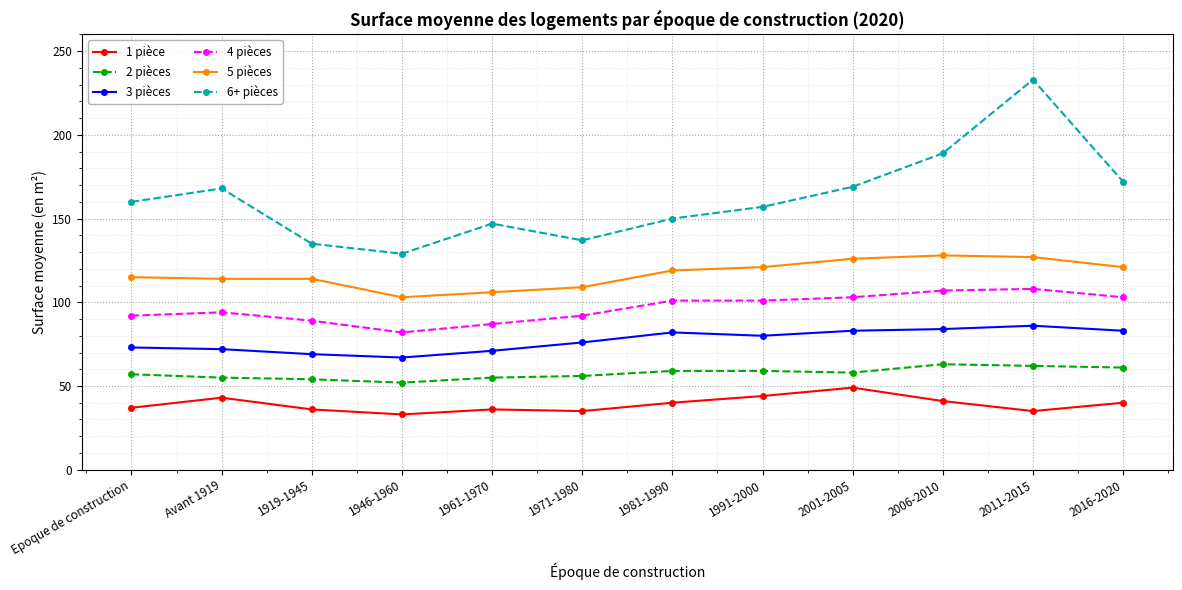

Which series has the largest total across all categories?

6+ pièces